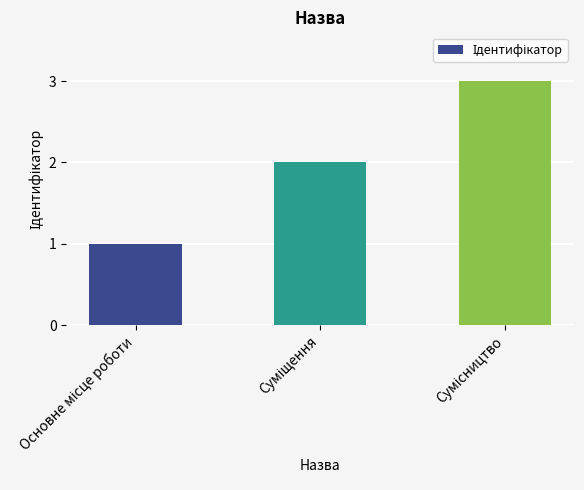

How many bars are there in total?

3